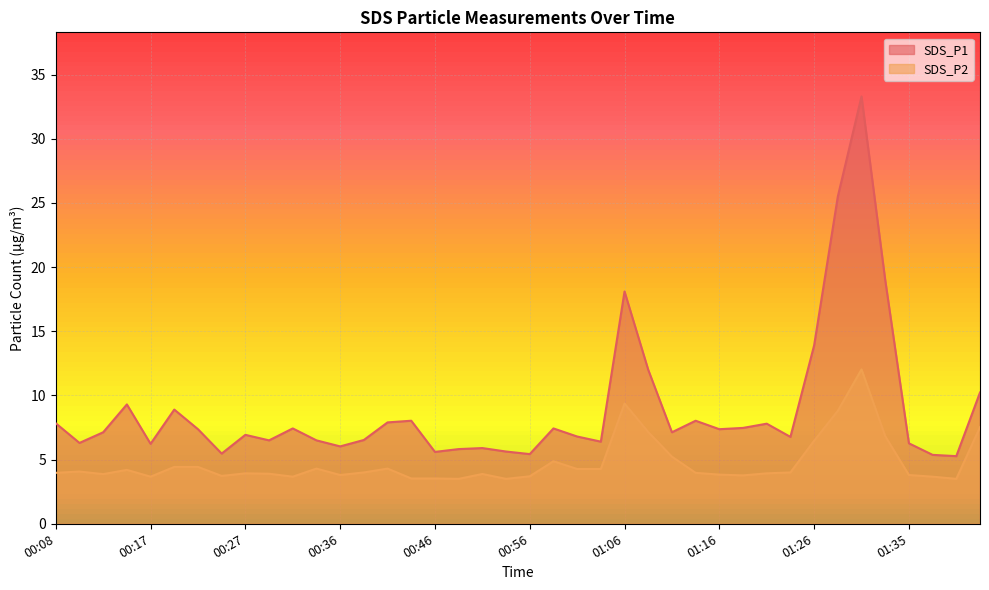

Between 00:12 and 01:35, which series saw the biggest shift?

SDS_P1